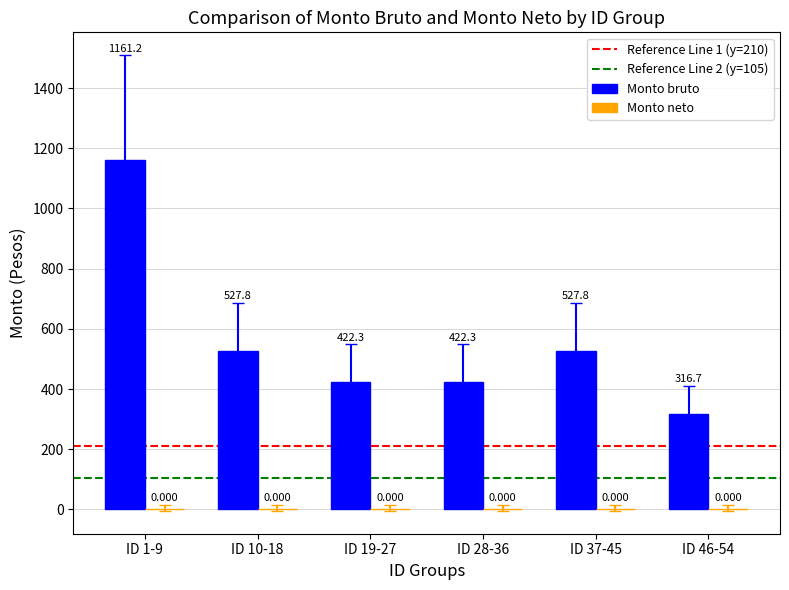

Rank the categories by value from lowest to highest.

ID 46-54, ID 28-36, ID 19-27, ID 10-18, ID 37-45, ID 1-9